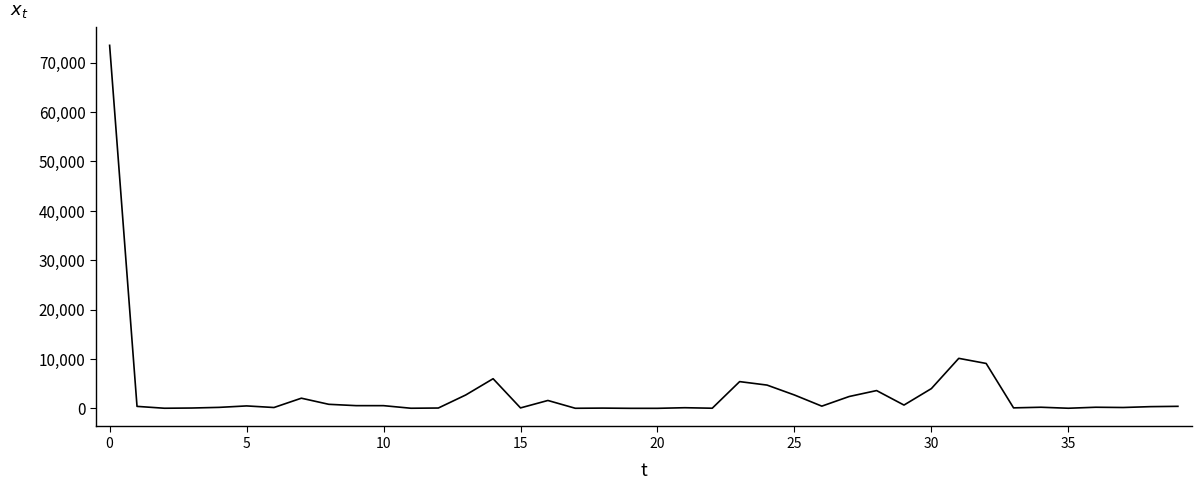

What is the greatest value displayed?

73490.0